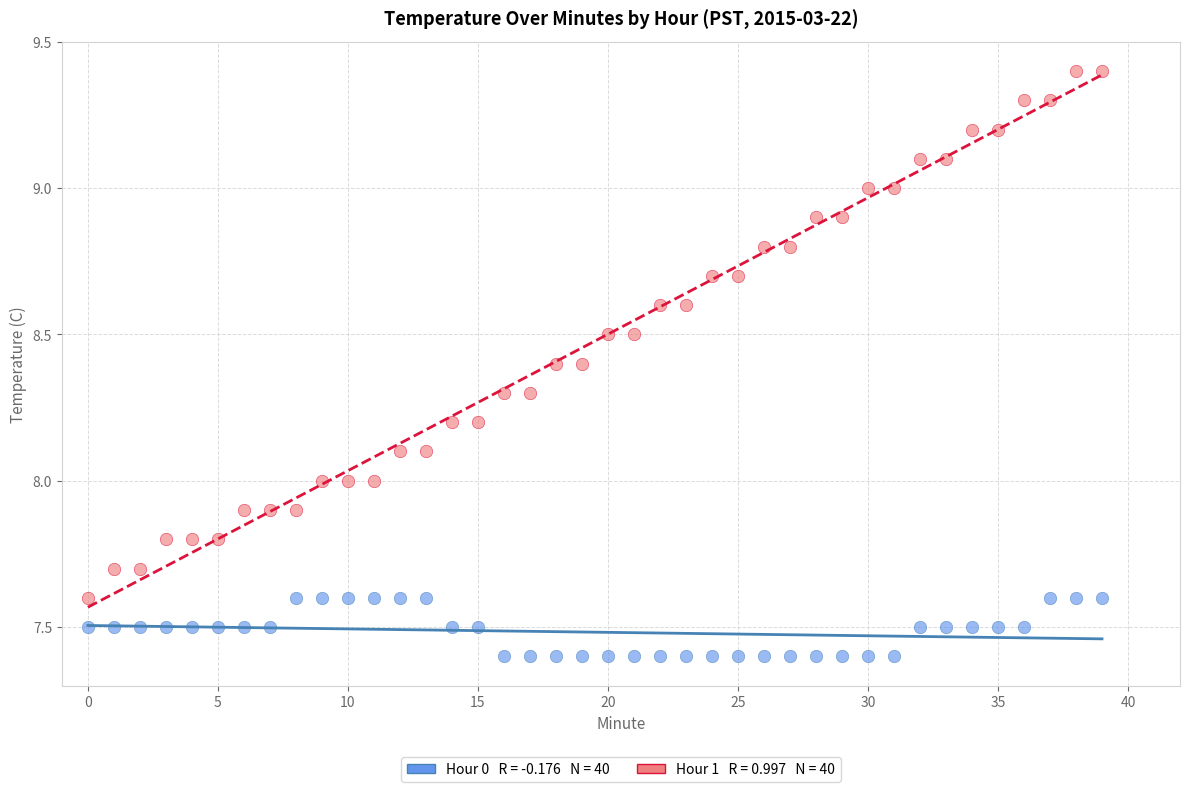

Across all data points, what is the range of Y values (max minus min)?

2.0